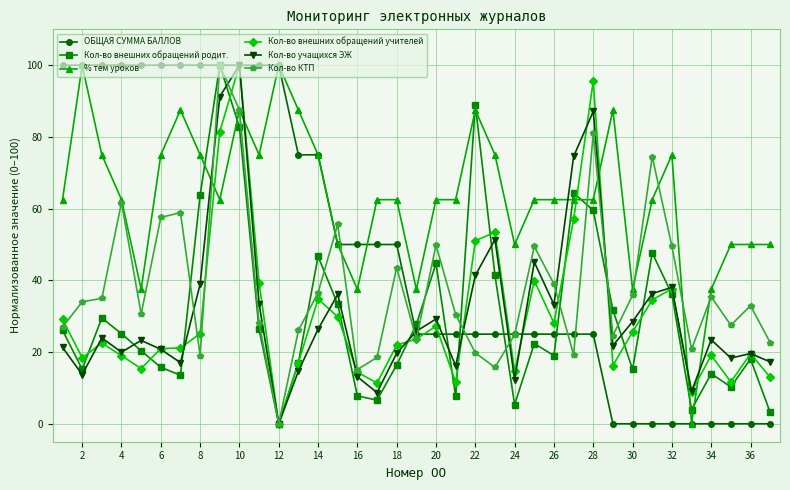

At how many categories does at least one series exceed 97?

12